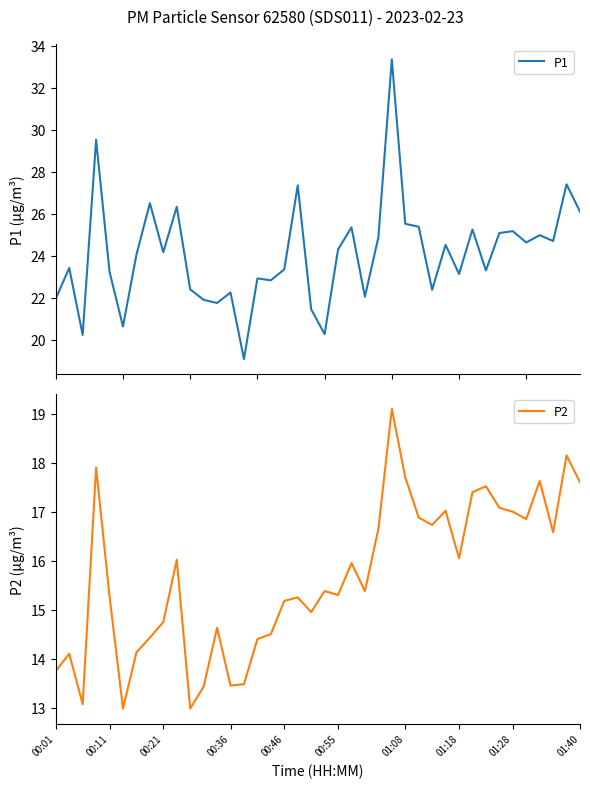

True or false: P2 has a value of 15.2 at 00:46.

True